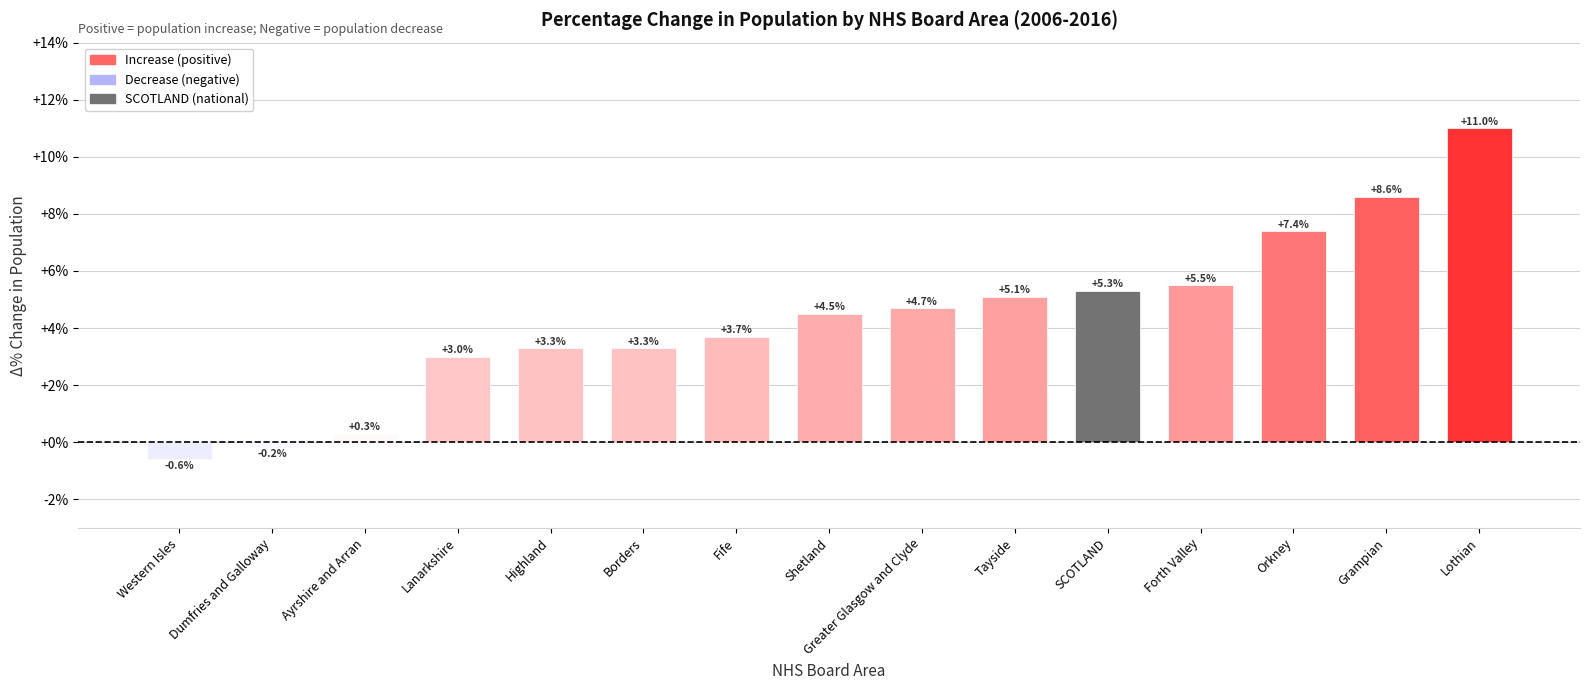

What is the difference between the maximum and second lowest values?

11.2